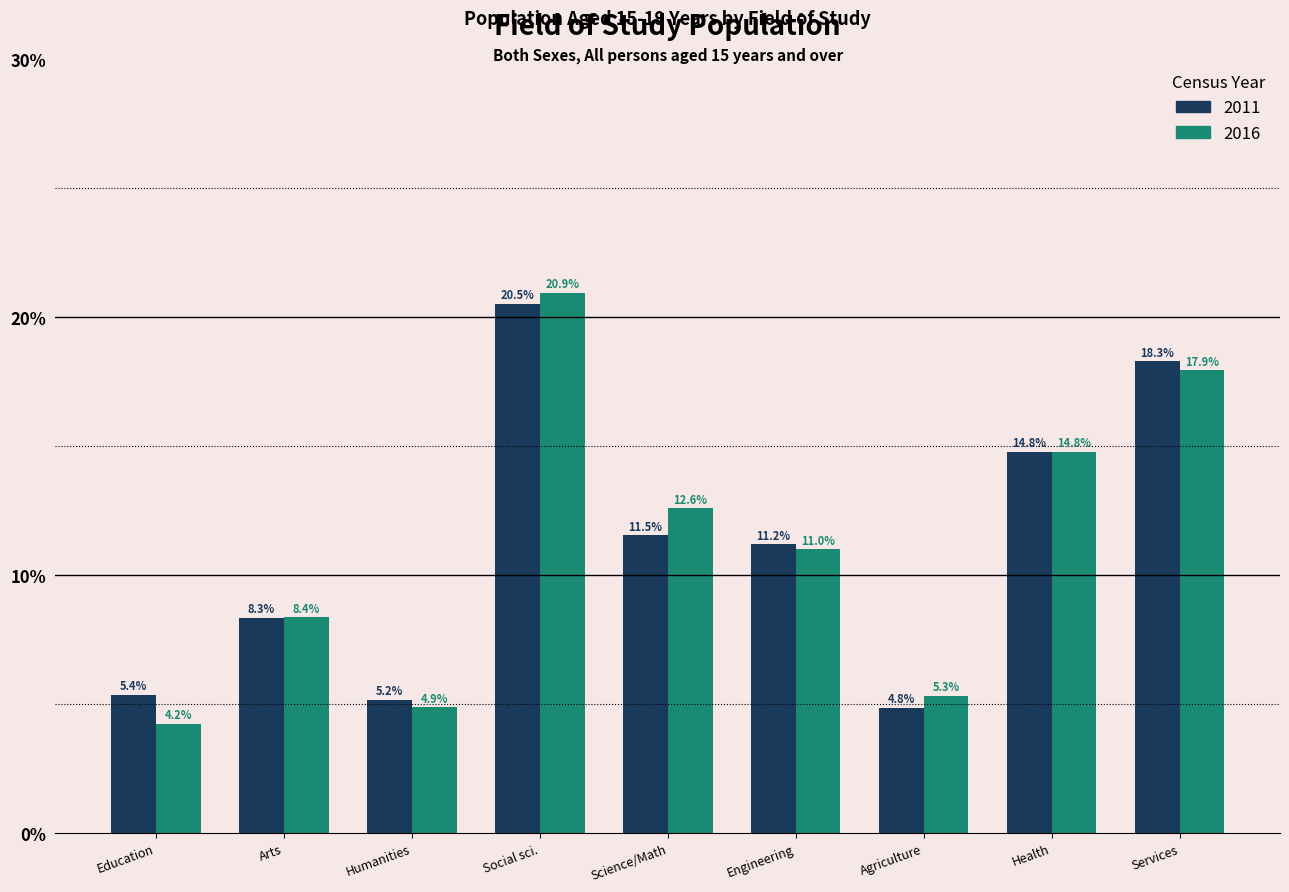

Are the bars horizontal?

No